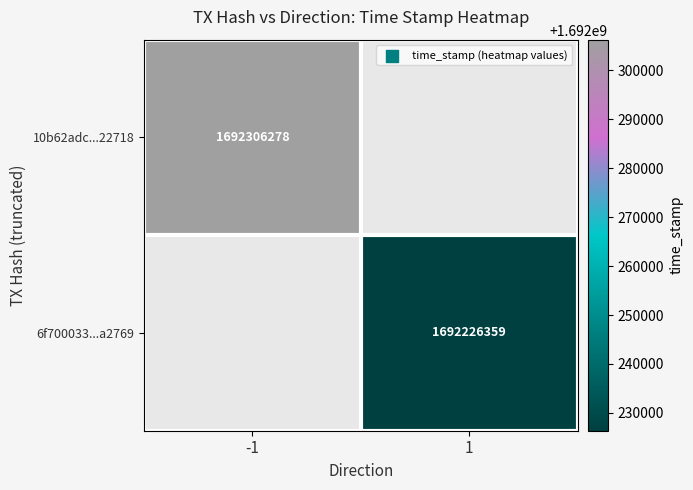

Is it true that 6f700033...a2769 equals 1692226359 at 1?

True